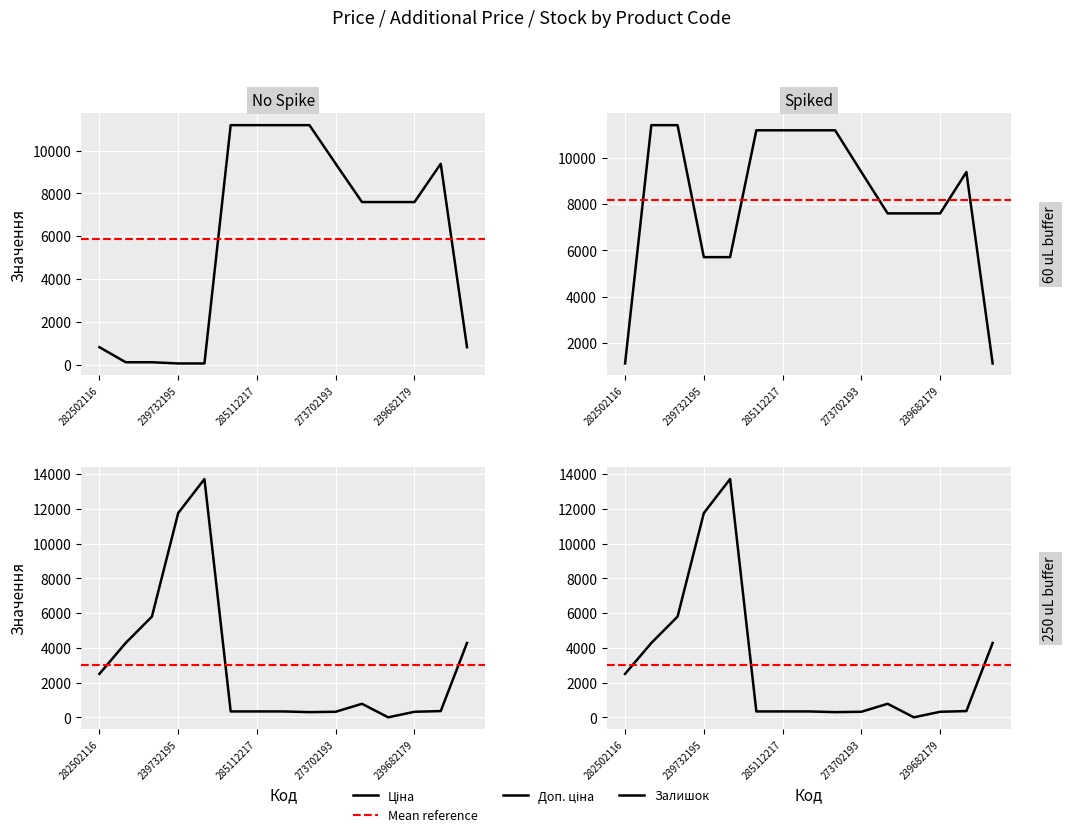

Where is the first local minimum for Залишок?

285111912